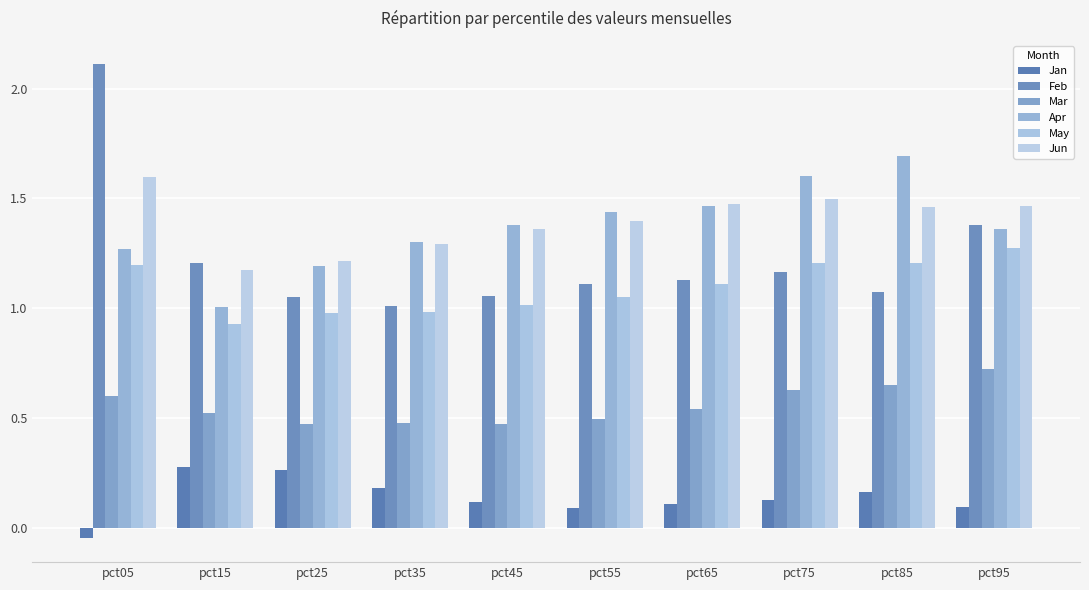

True or false: Jan has a value of 0.1 at pct35.

False